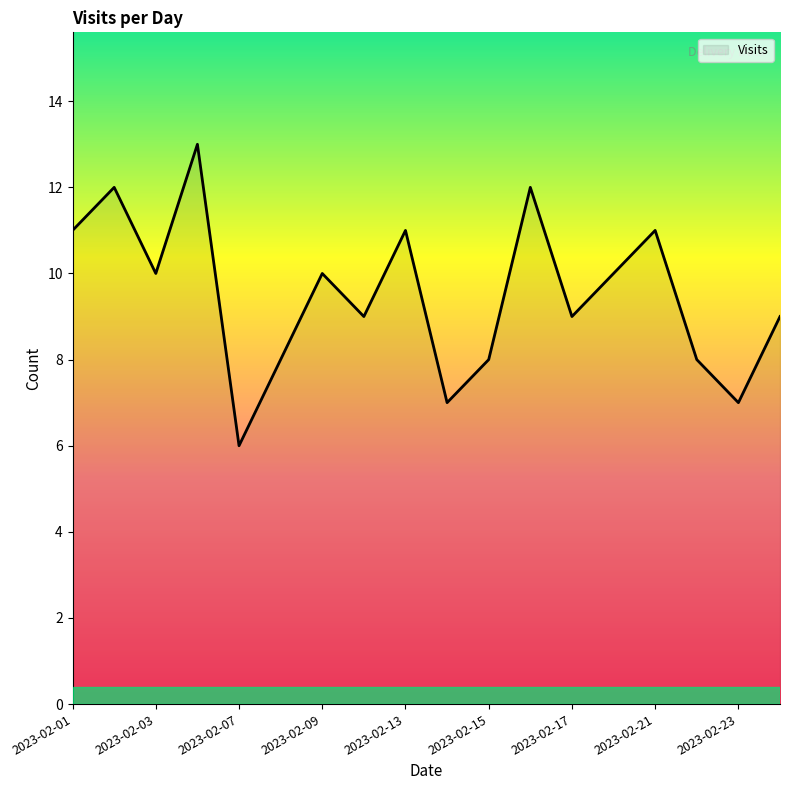

What is the difference between the maximum and minimum values?

7